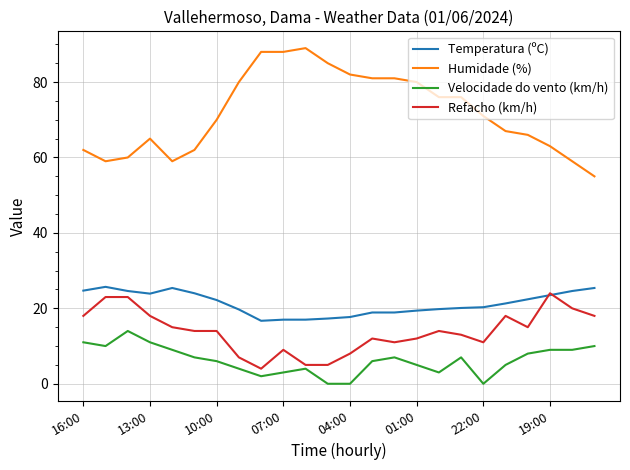

Which series has the widest spread of values?

Humidade (%)